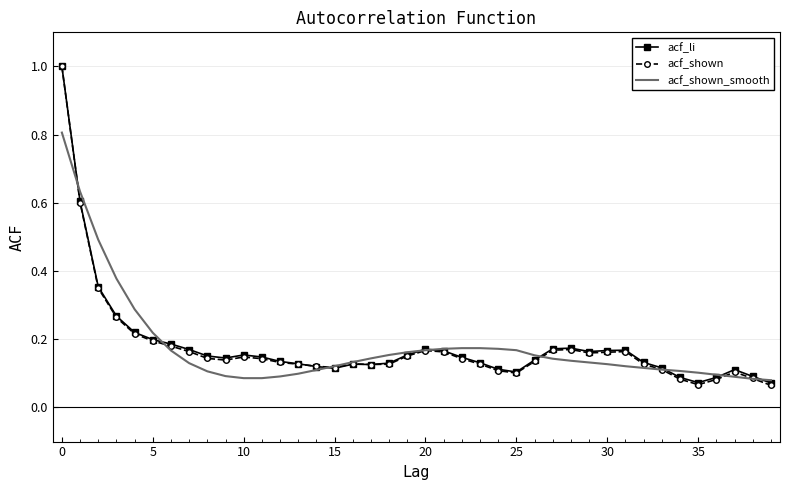

What are all the series names shown in the legend?

acf_li, acf_shown, acf_shown_smooth